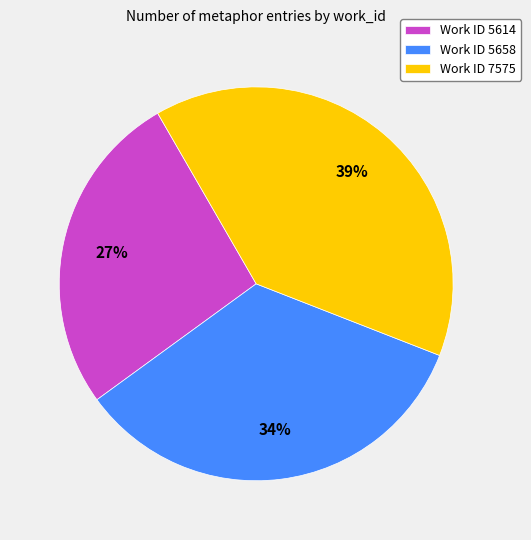

Which has a higher value, Work ID 7575 or Work ID 5658?

Work ID 7575